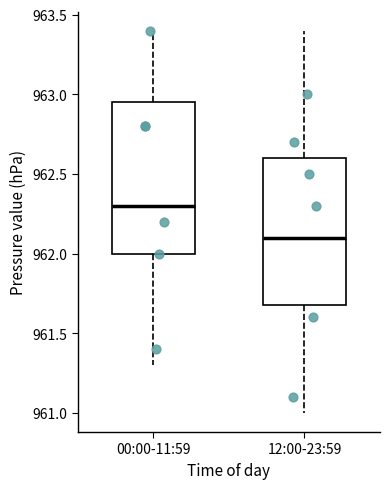

Reading left to right, read every box against the y-axis: the position of its median line, the range the box covers, and the ends of its whiskers. The values are not printed on the chart, so give them approximately, as read against the axis.

00:00-11:59: median 962.30, box 962.00 to 962.95, whiskers 961.30 to 963.40
12:00-23:59: median 962.10, box 961.70 to 962.60, whiskers 961.00 to 963.40